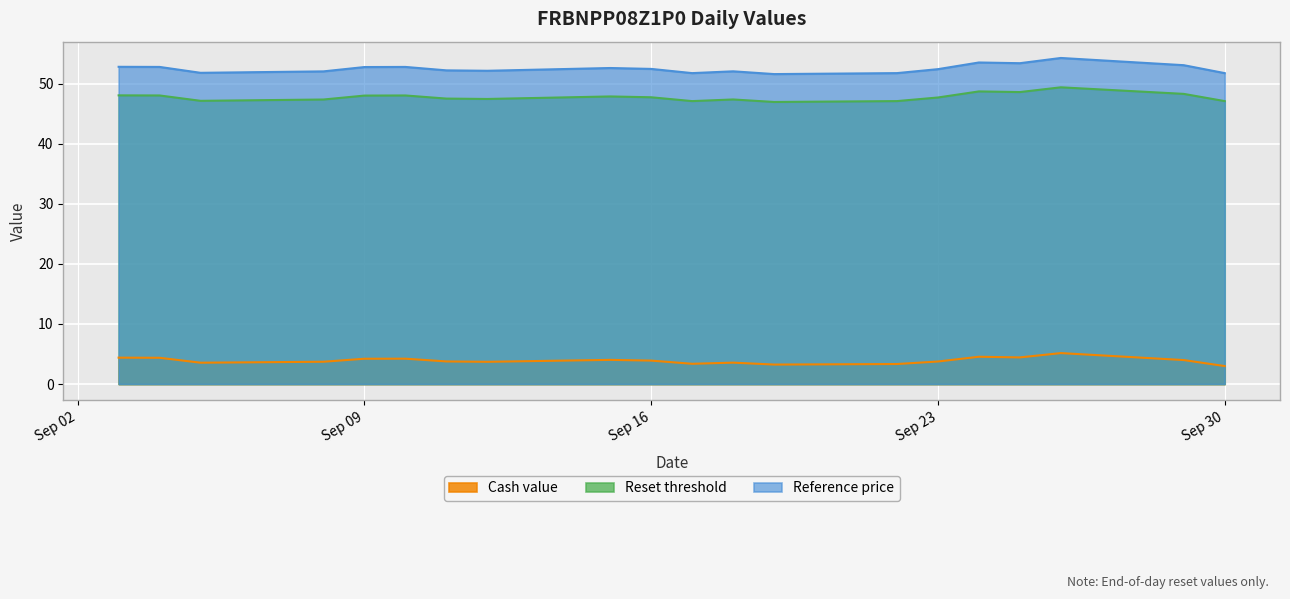

Rank the series at Sep 30 from lowest to highest value.

Cash value, Reset threshold, Reference price